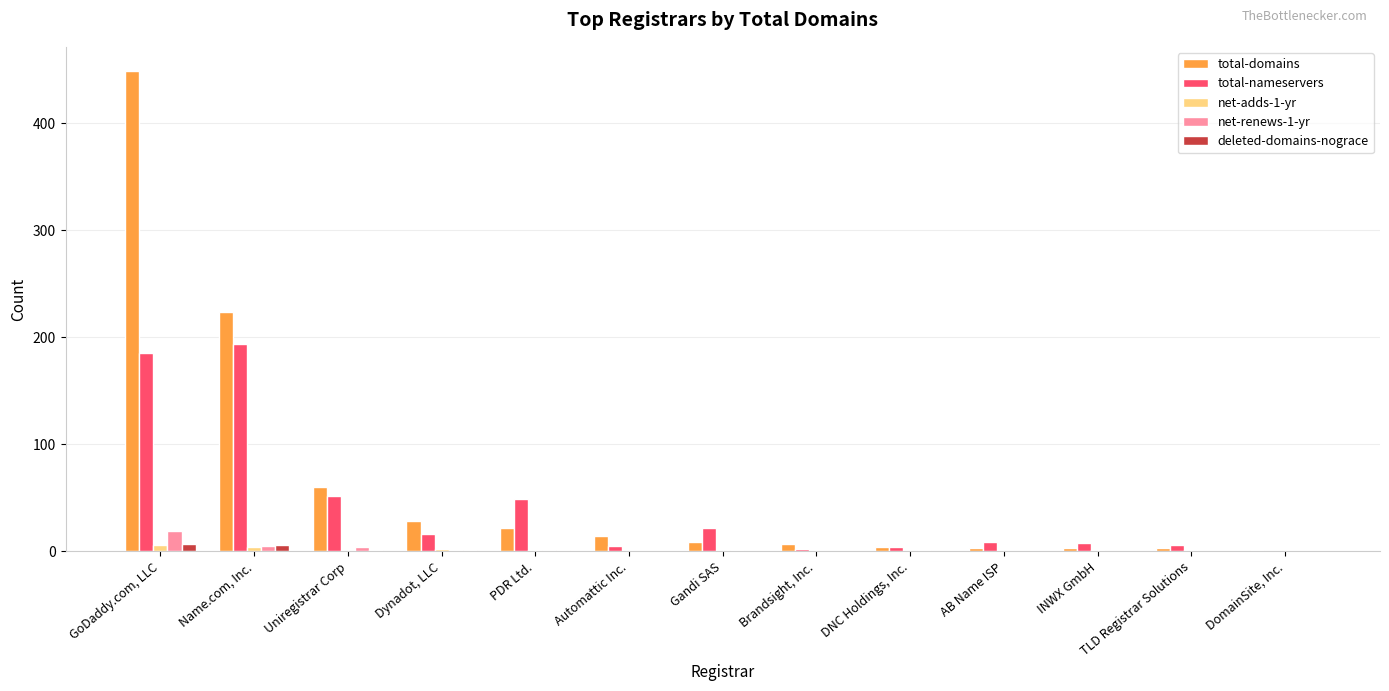

What is the maximum value for total-nameservers?

194